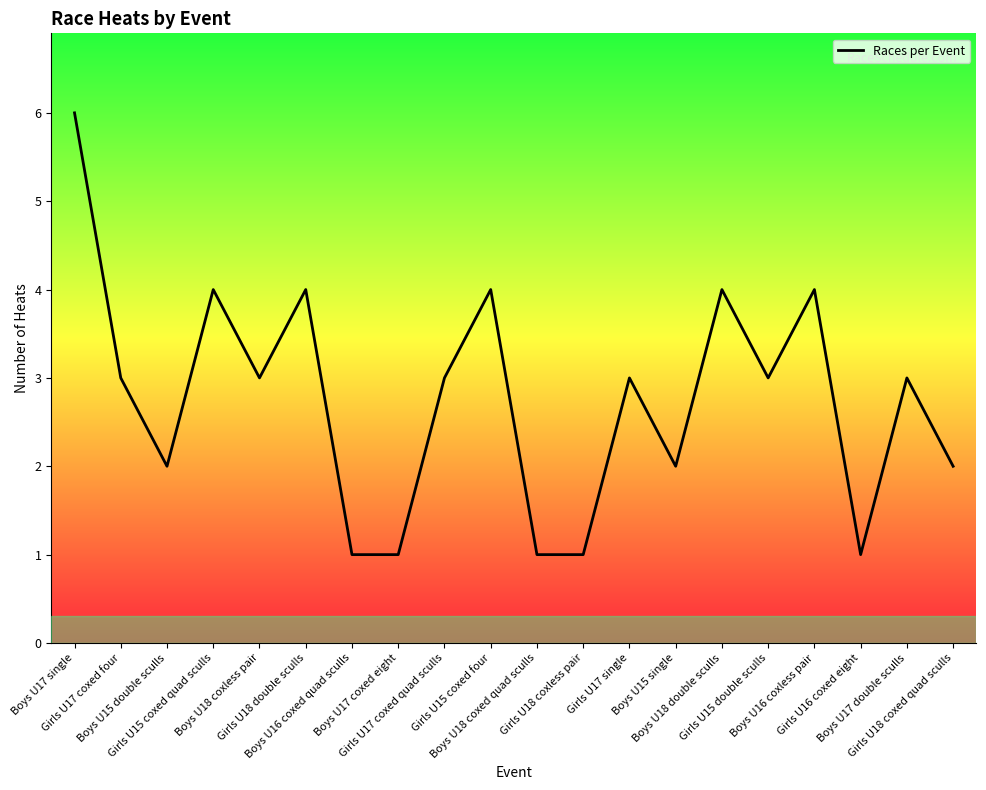

The value at Girls U15 coxed four is 2. True or false?

False